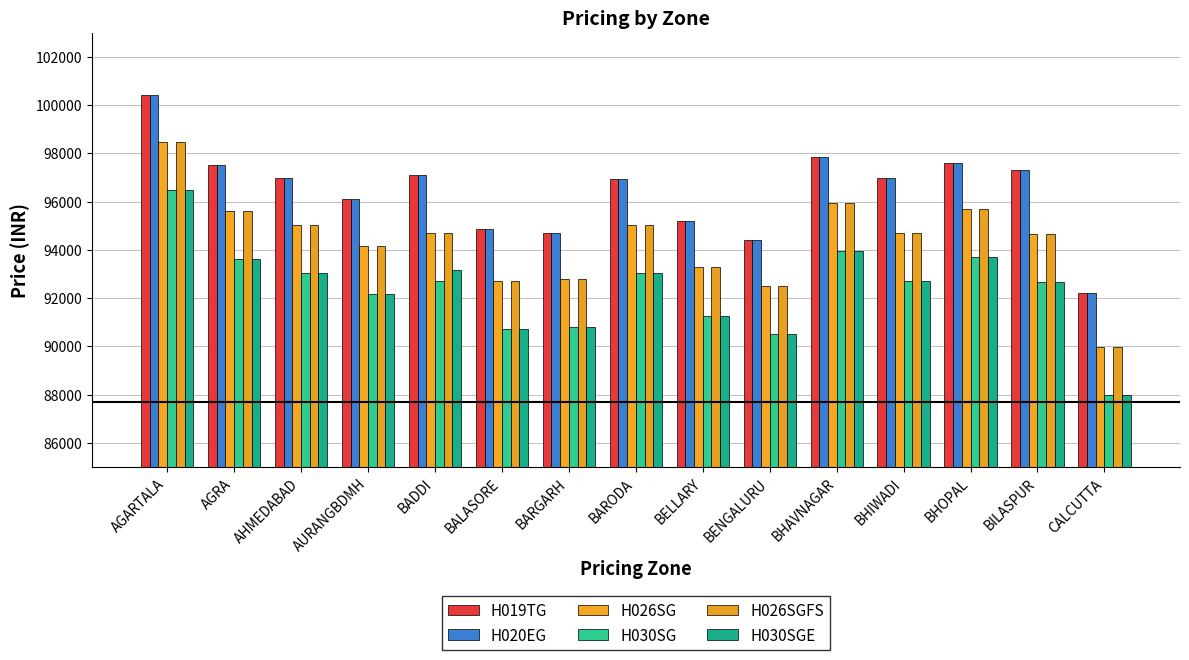

What is the label of the 7th bar from the right?

BELLARY